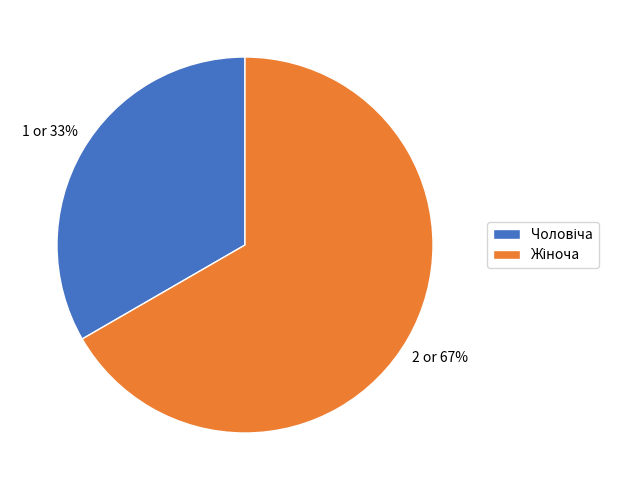

To the nearest percent, what is the average slice percentage?

50%